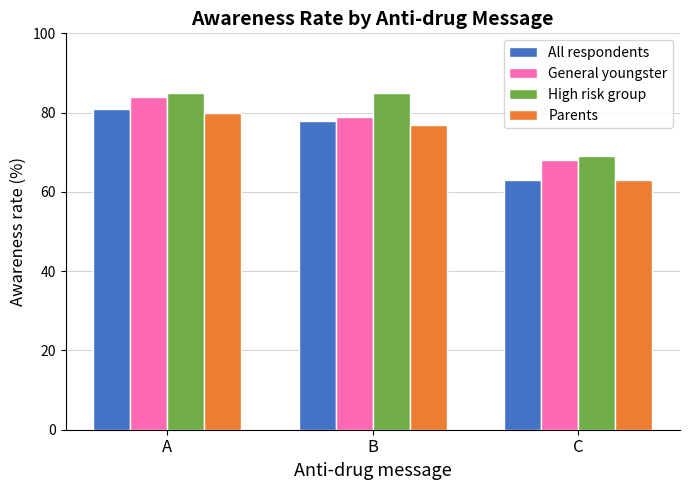

What is the approximate value of General youngster at C?

68